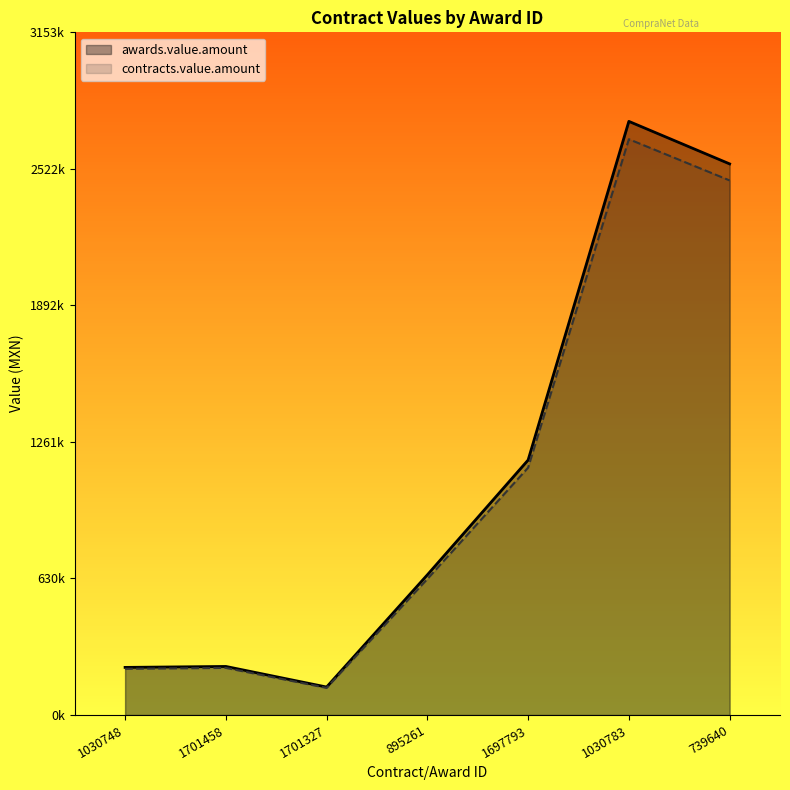

Reading left to right, extract all data points from this chart.

awards.value.amount: 1030748=220000.0	1701458=224415.8	1701327=129310.4	895261=647617.2	1697793=1177884.5	1030783=2742241.0	739640=2545888.0
contracts.value.amount: 1030748=213400.0	1701458=217683.3	1701327=125431.0	895261=628188.7	1697793=1142547.9	1030783=2659973.8	739640=2469511.3